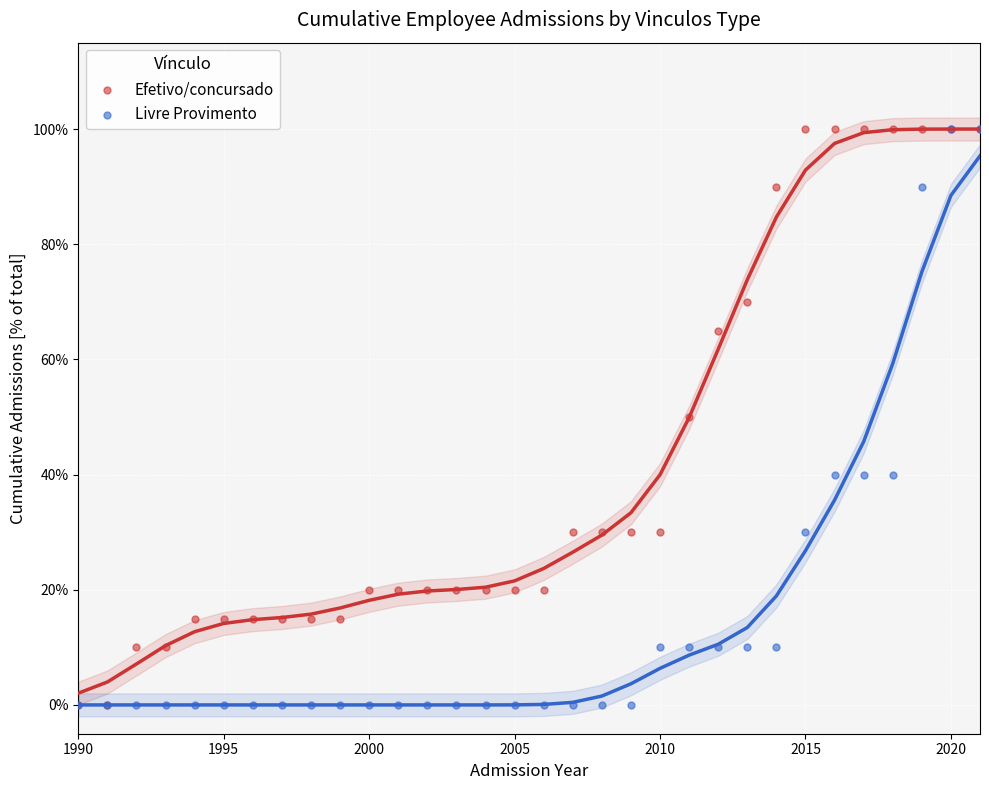

What are all the series names shown in the legend?

Efetivo/concursado, Livre Provimento